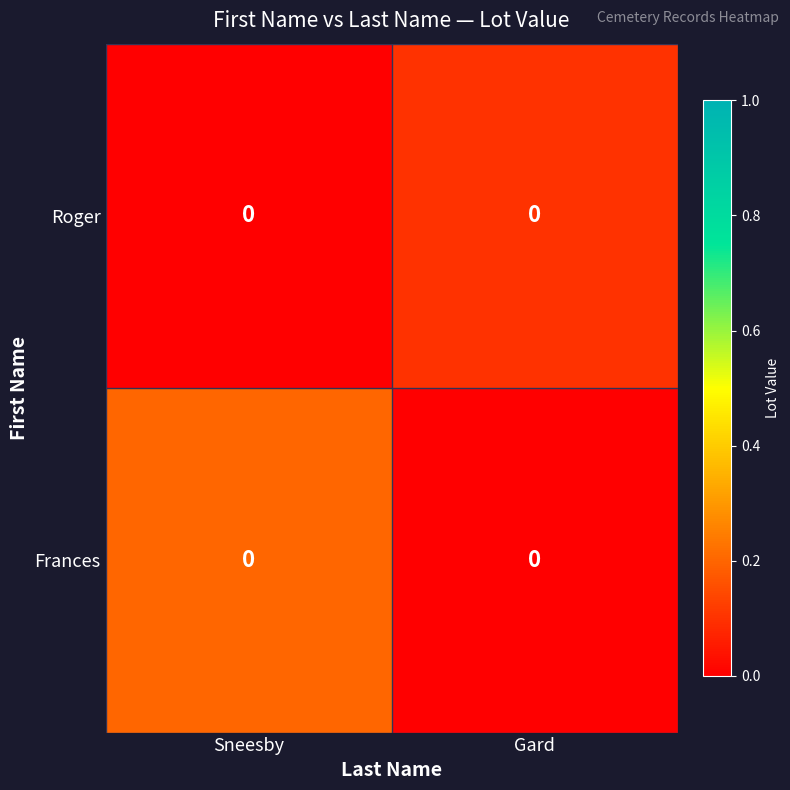

Count the Frances values in the range 0 to 1.

2